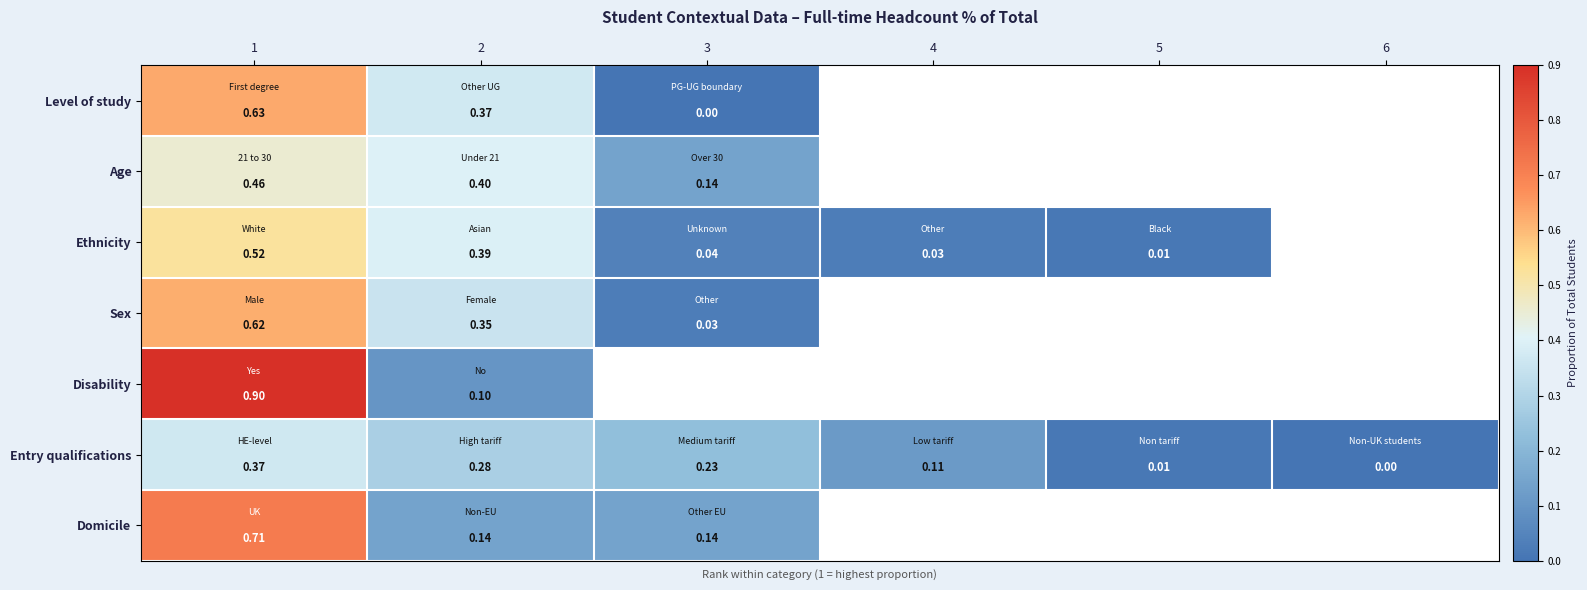

Which series has the largest range (max minus min)?

Disability